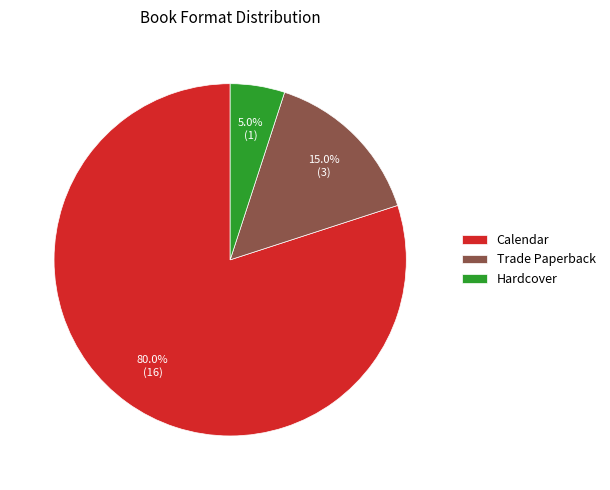

What is the ratio of the value at Hardcover to the value at Calendar?

0.1